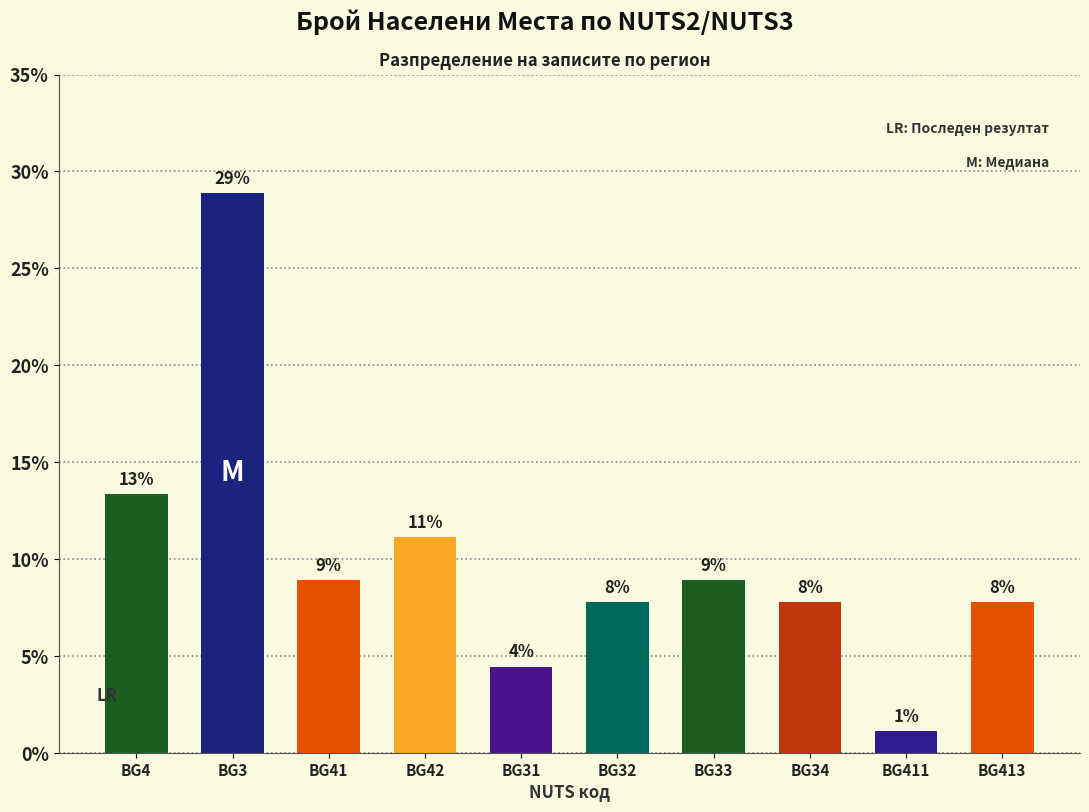

What is the label of the 4th bar from the left?

BG42